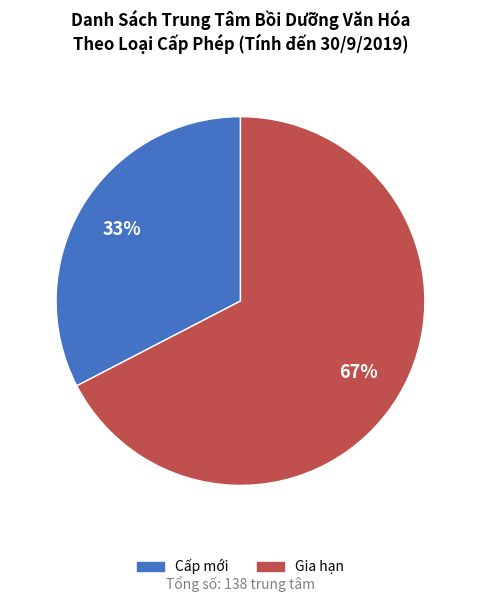

Is Gia hạn the majority of the pie?

Yes